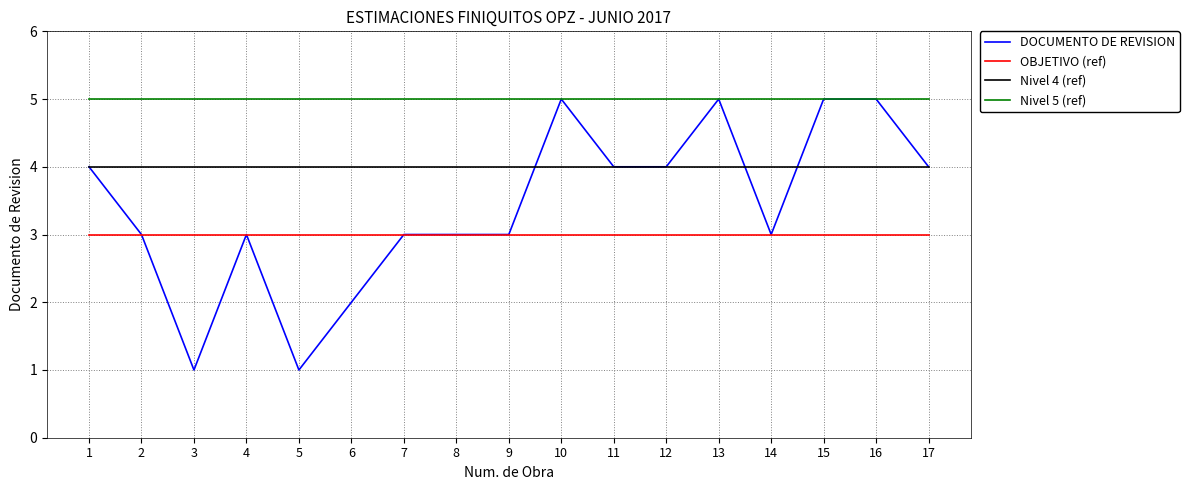

How many DOCUMENTO DE REVISION values are between 3 and 4?

10